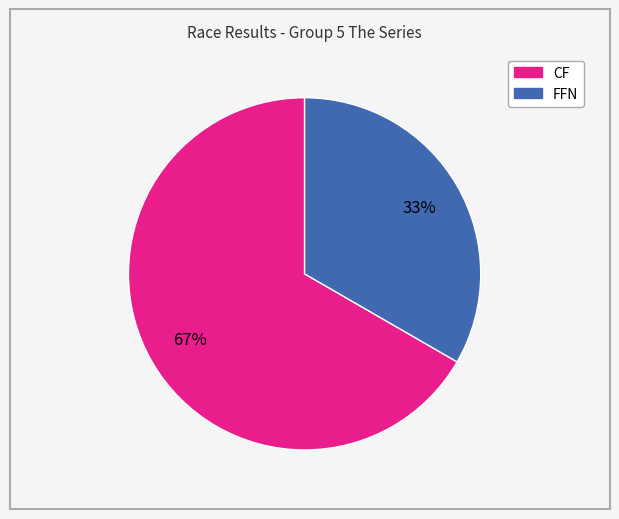

To the nearest percent, what is the average slice percentage?

50%